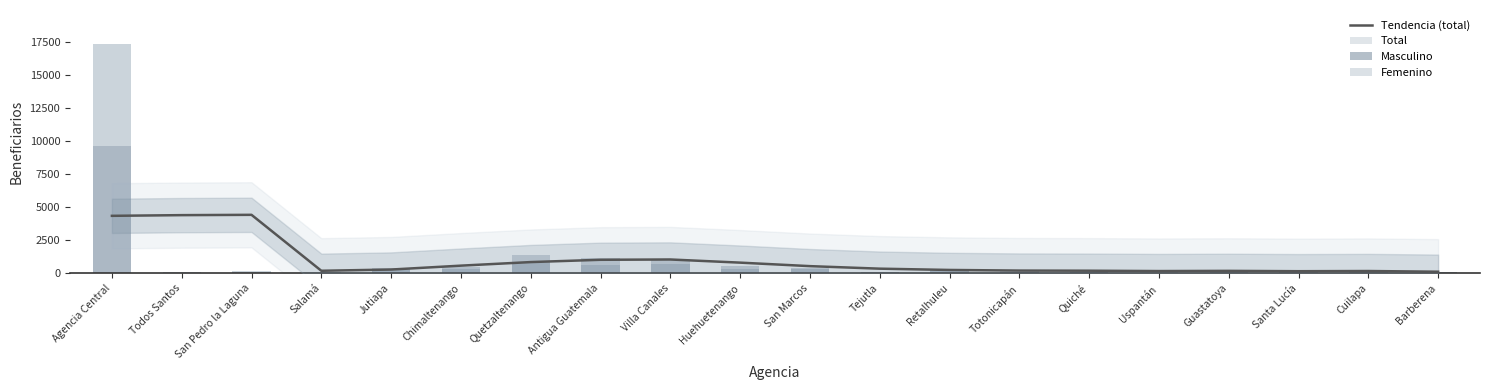

Which series has the largest range (max minus min)?

Total